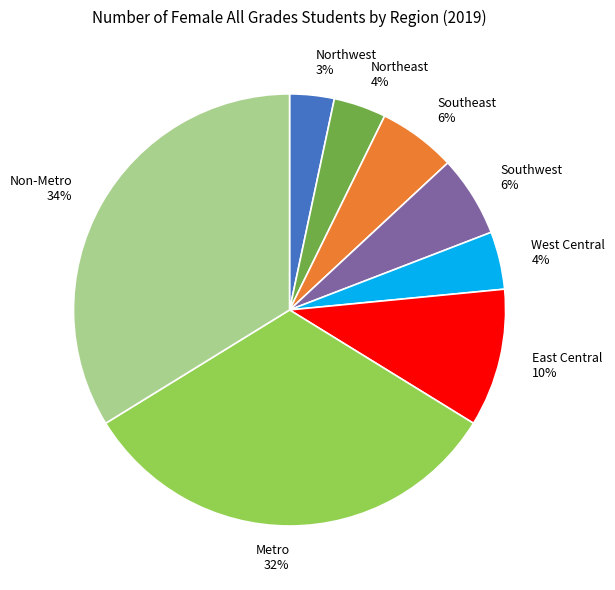

What percentage is the Southwest slice, to the nearest percent?

6%